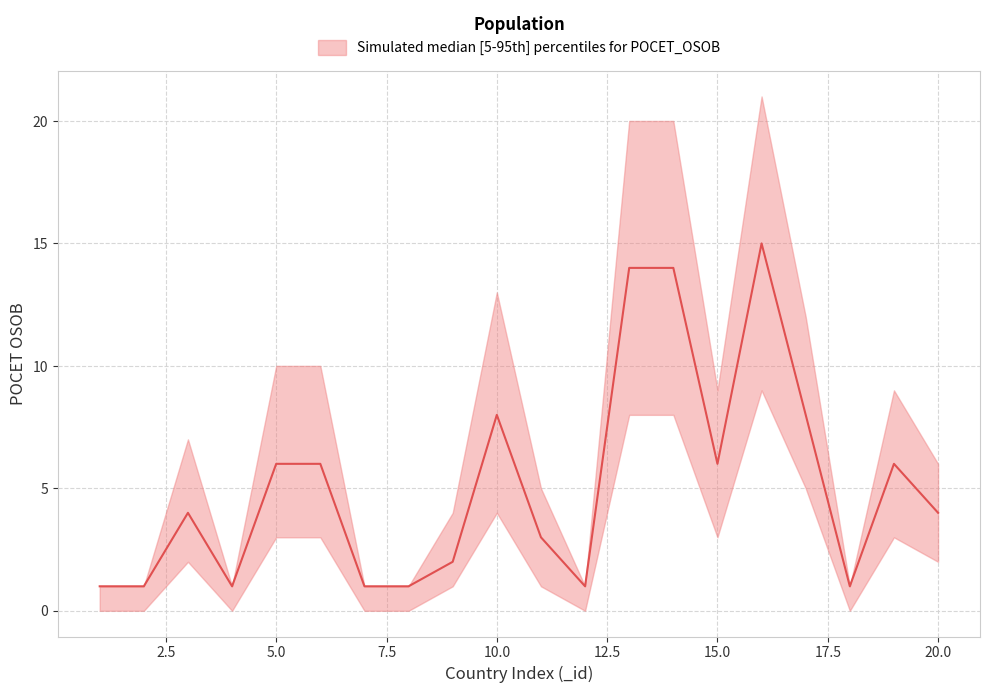

List the series in order of their peak value, lowest first.

lower, median, upper